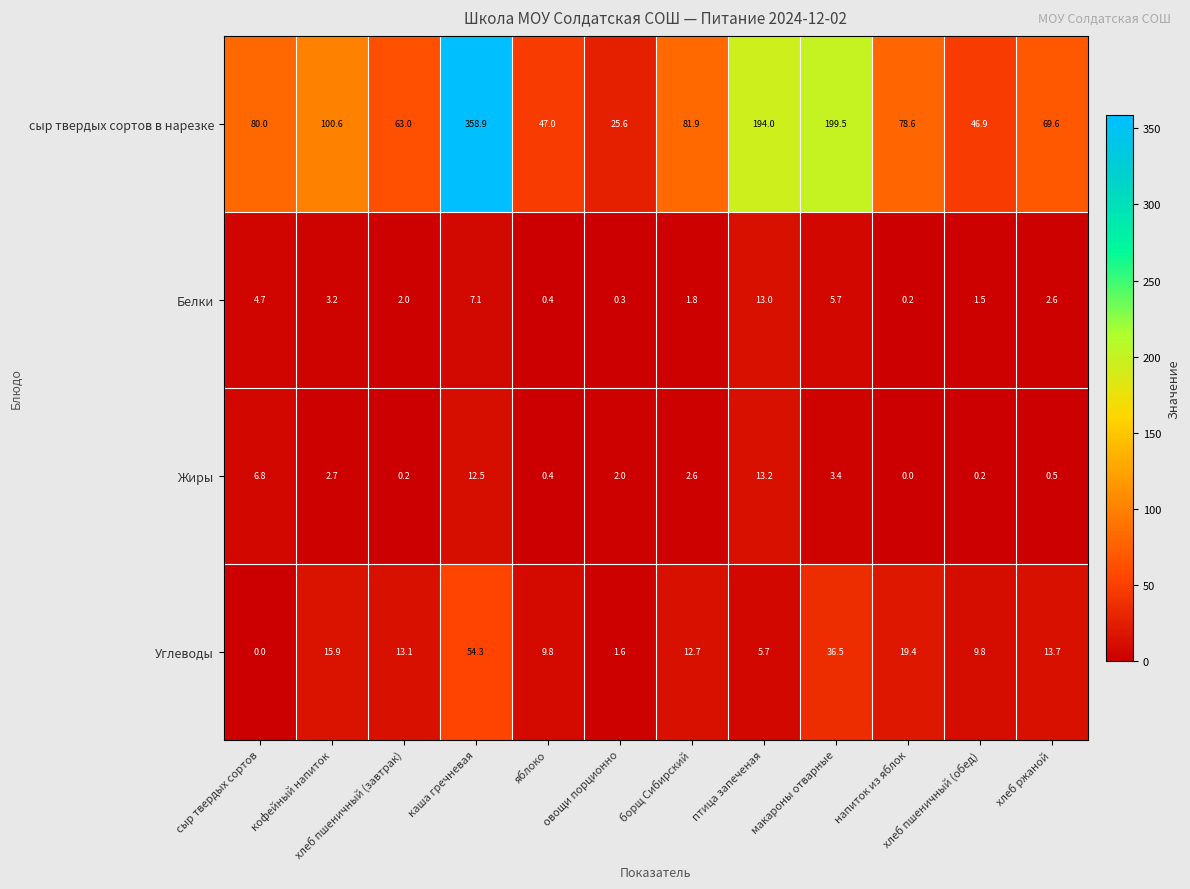

At which category is the sum across all series the highest?

каша гречневая